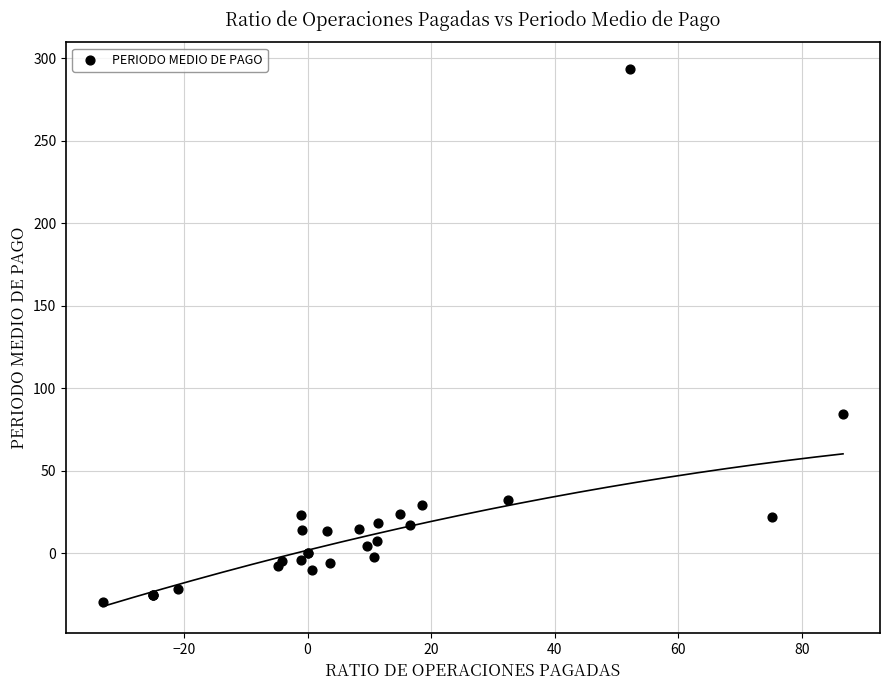

What Y value in the scatter plot is closest to 132?

84.3